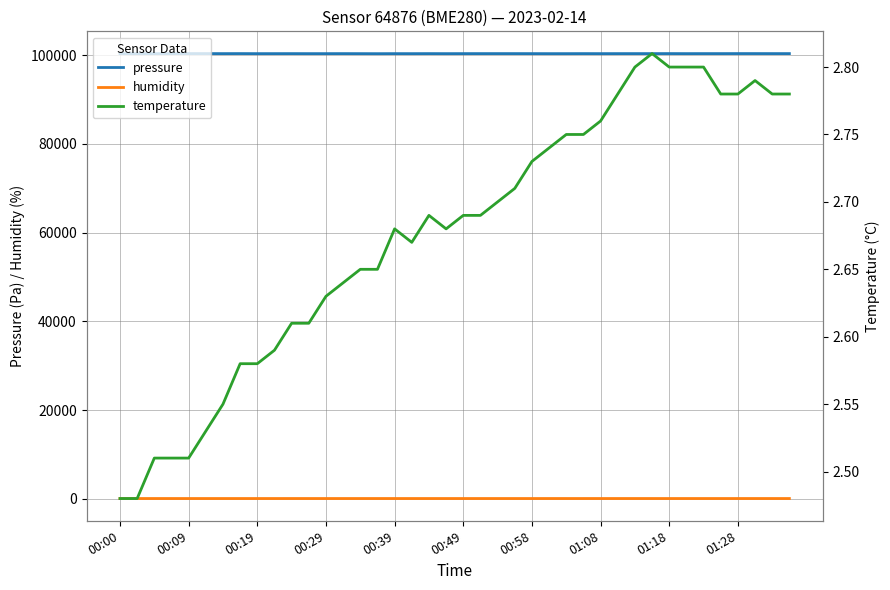

True or false: pressure and humidity intersect in this chart.

False